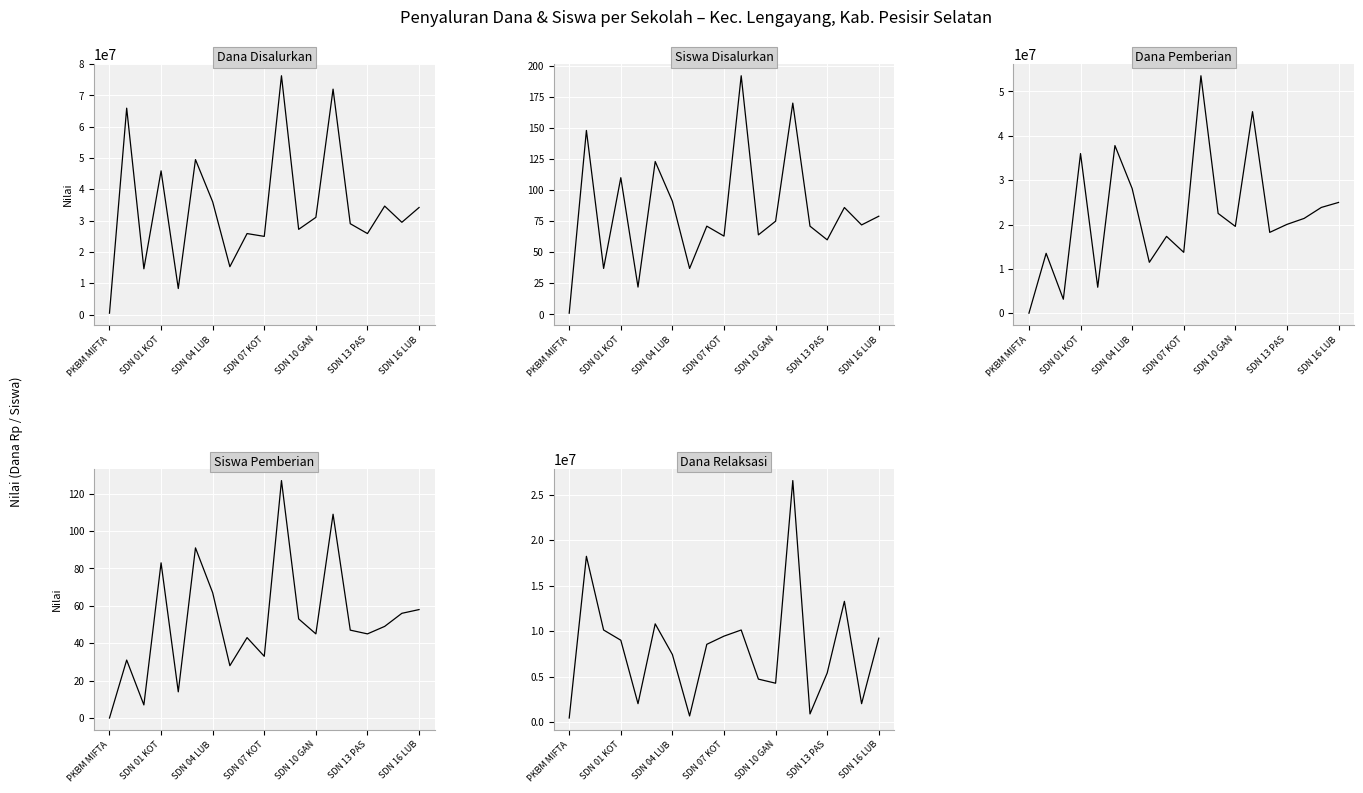

How many data points in Siswa Disalurkan are less than 72?

9